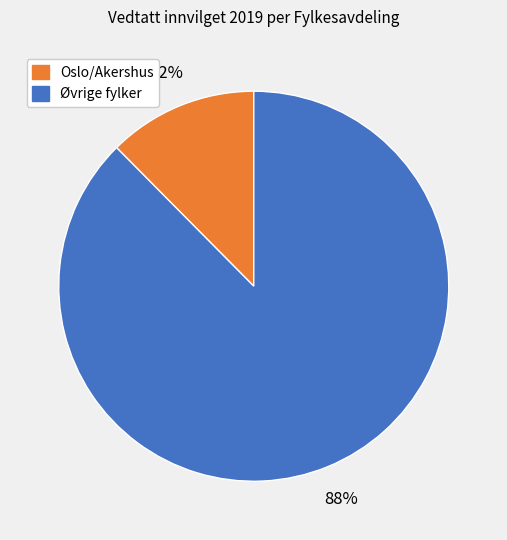

To the nearest percent, what is the average slice percentage?

50%